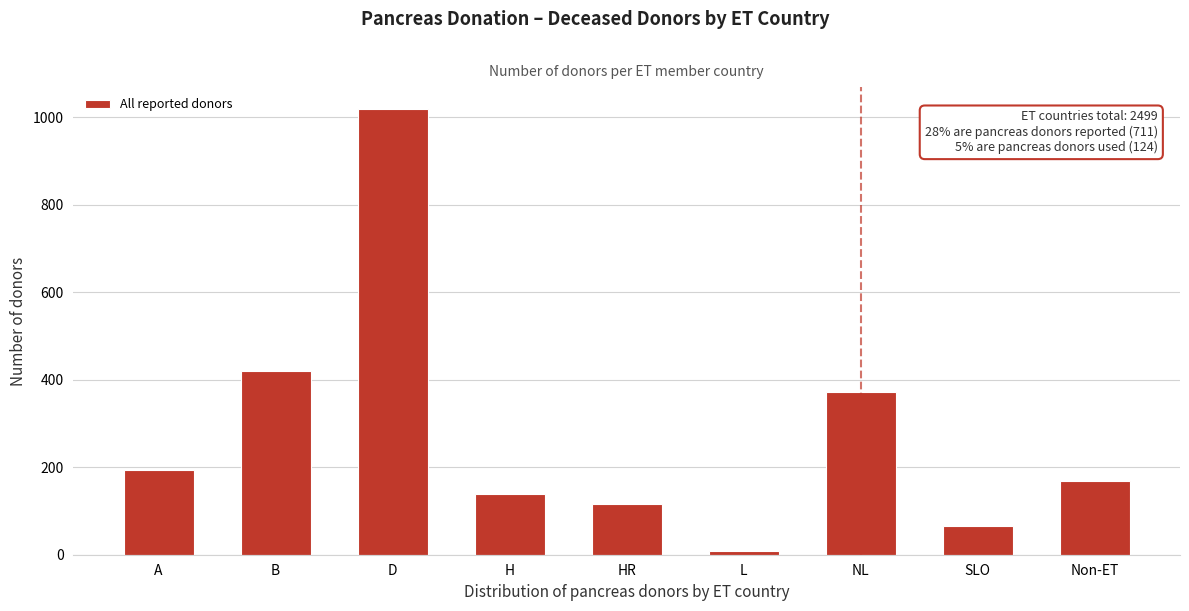

Reading left to right, list all the values displayed in this chart.

A=193	B=419	D=1018	H=139	HR=116	L=8	NL=371	SLO=66	Non-ET=169